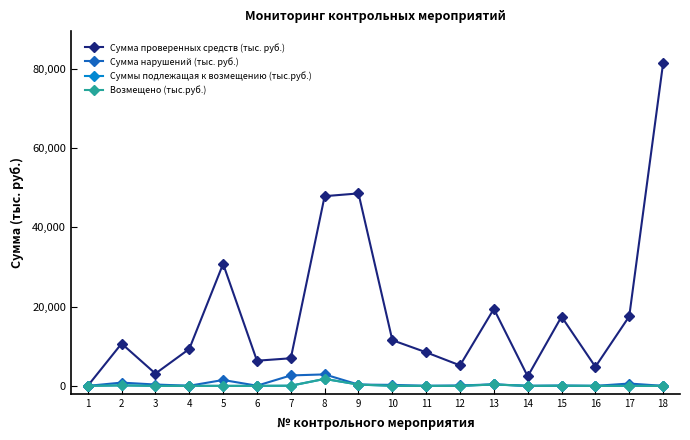

Is it true that Сумма проверенных средств (тыс. руб.) equals 3096.9 at 3?

True